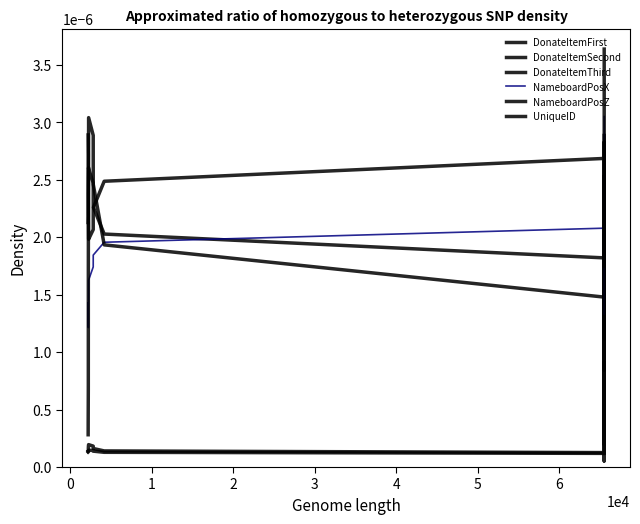

How many interior local peaks does the NameboardPosX series have?

2